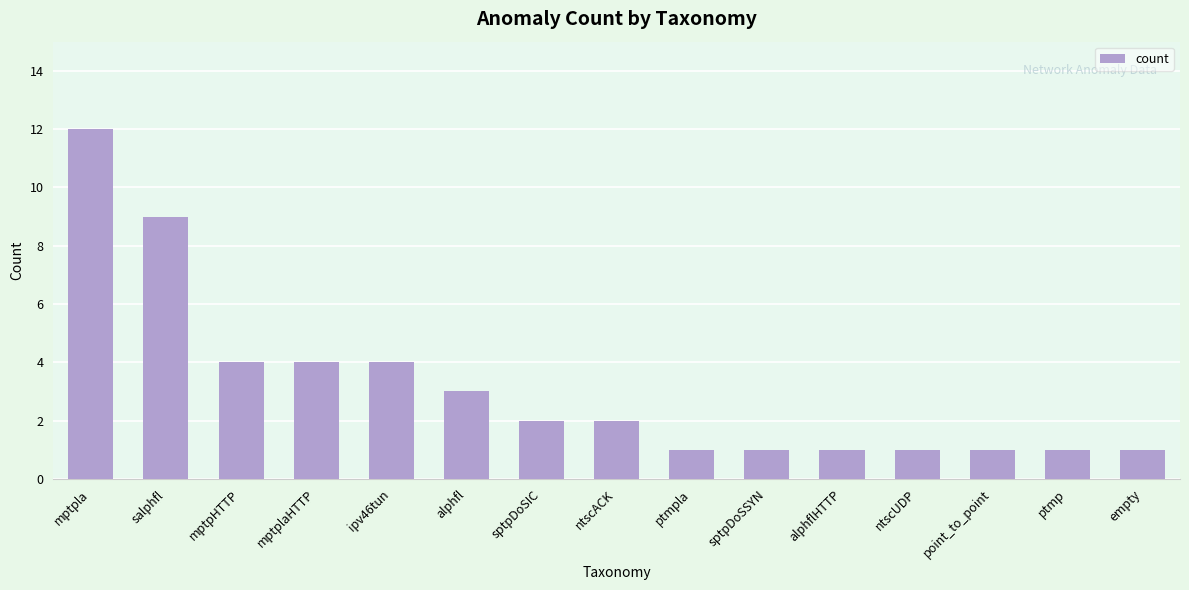

What is the greatest value displayed?

12